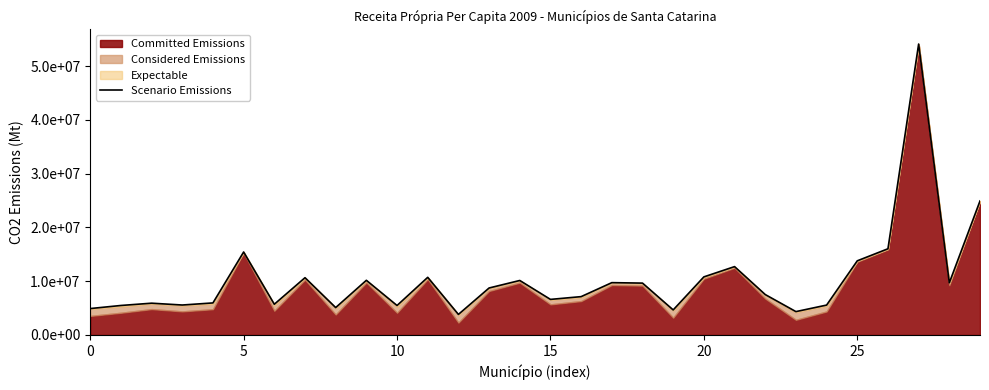

What is the change in value from 0 to 12?

-1089883.9